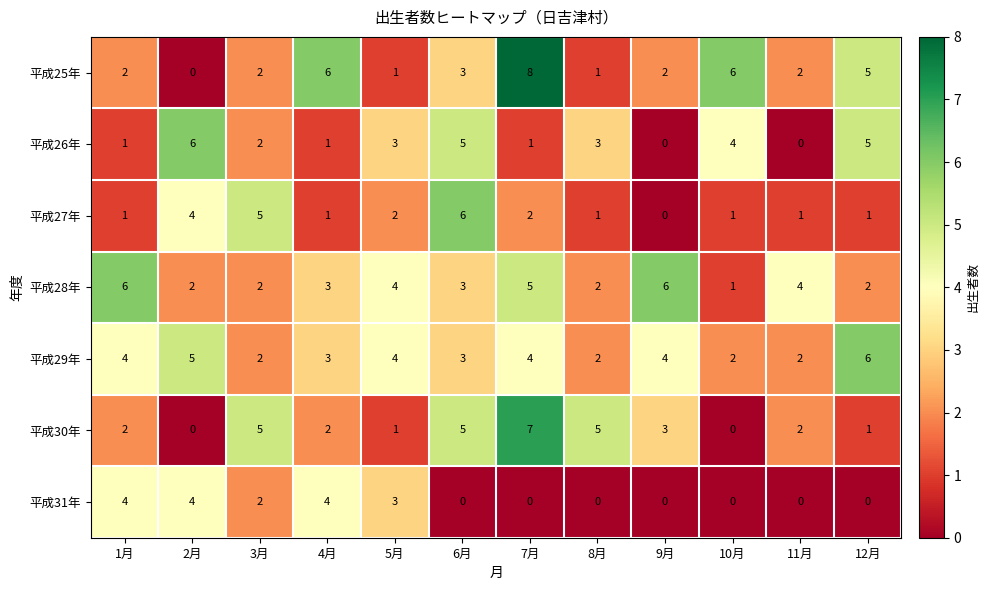

Which label corresponds to the largest value in the chart?

7月